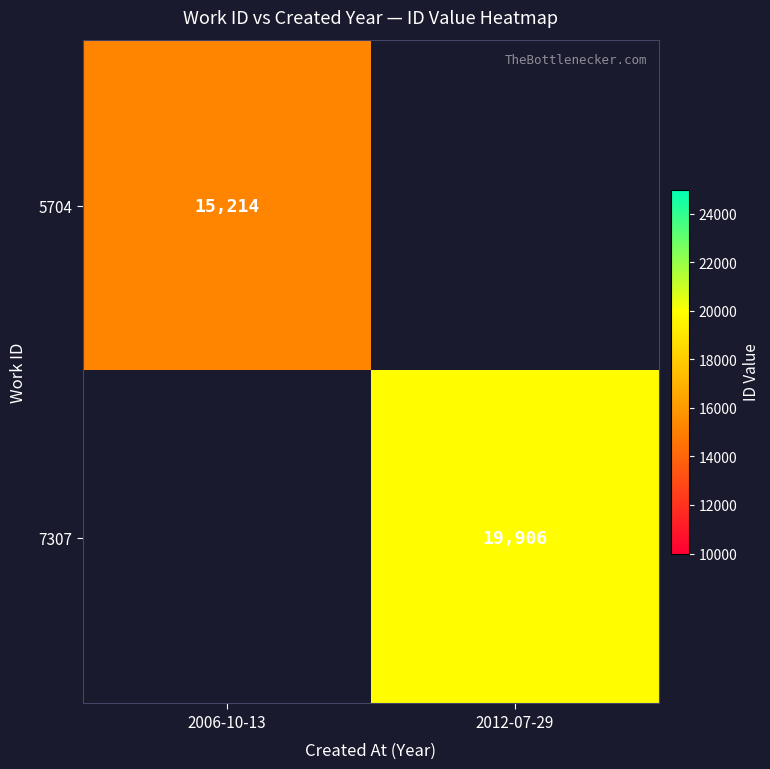

Which label corresponds to the smallest value in the chart?

2006-10-13